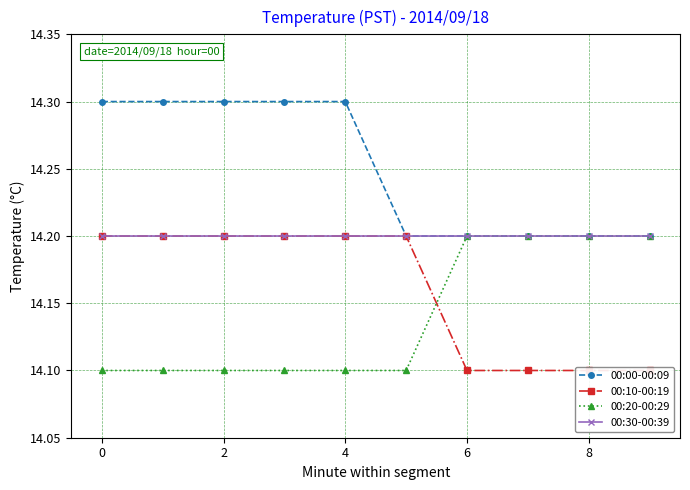

What is the sum of all 00:00-00:09 values?

142.5